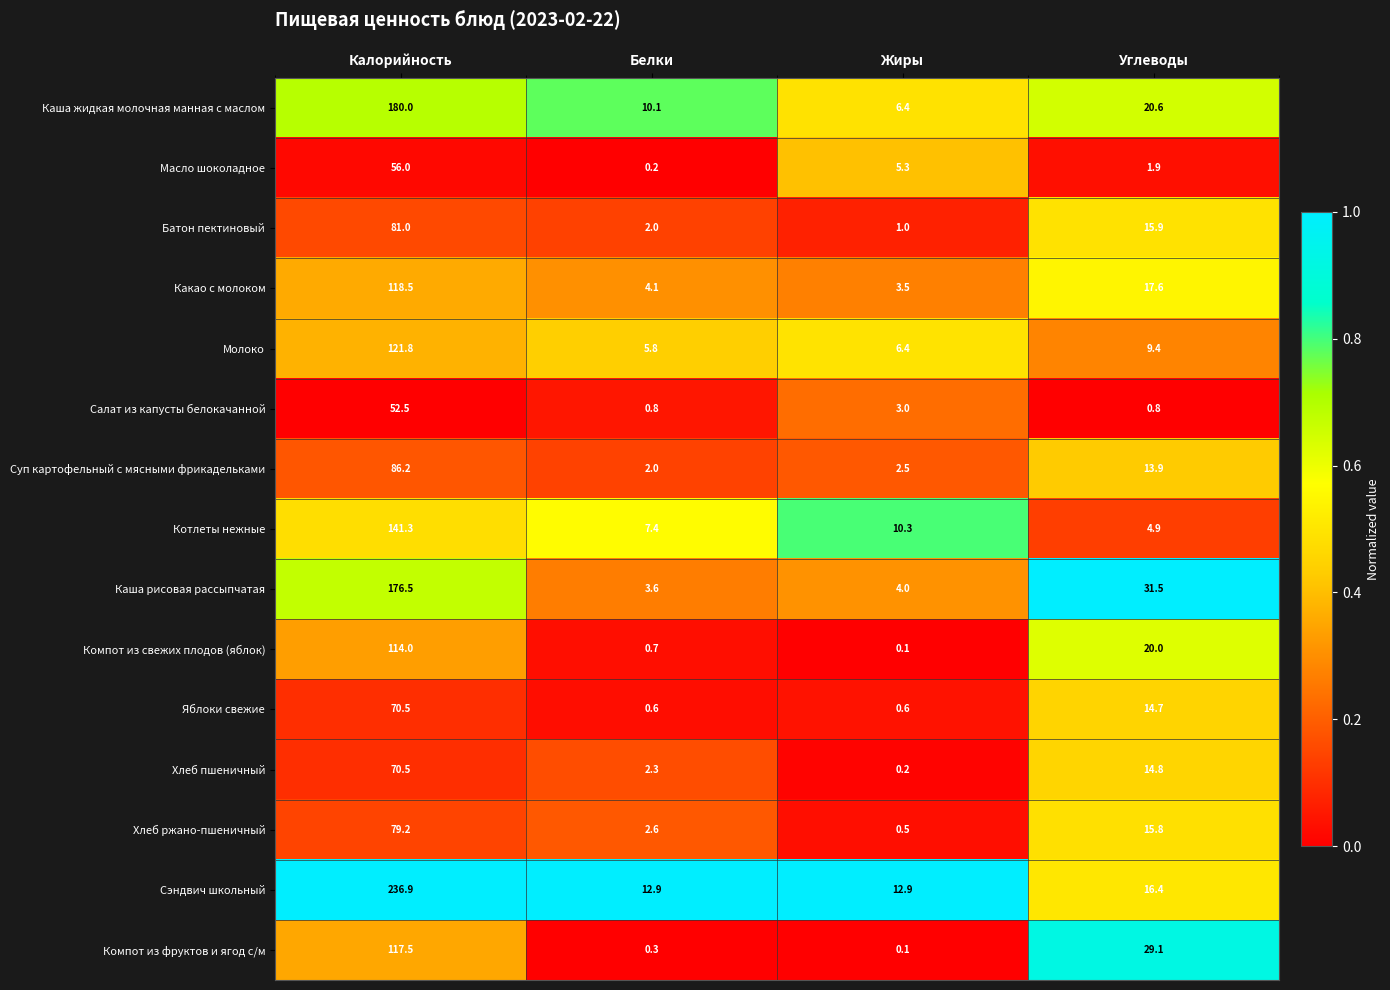

Which category has the lowest value across all series?

Жиры